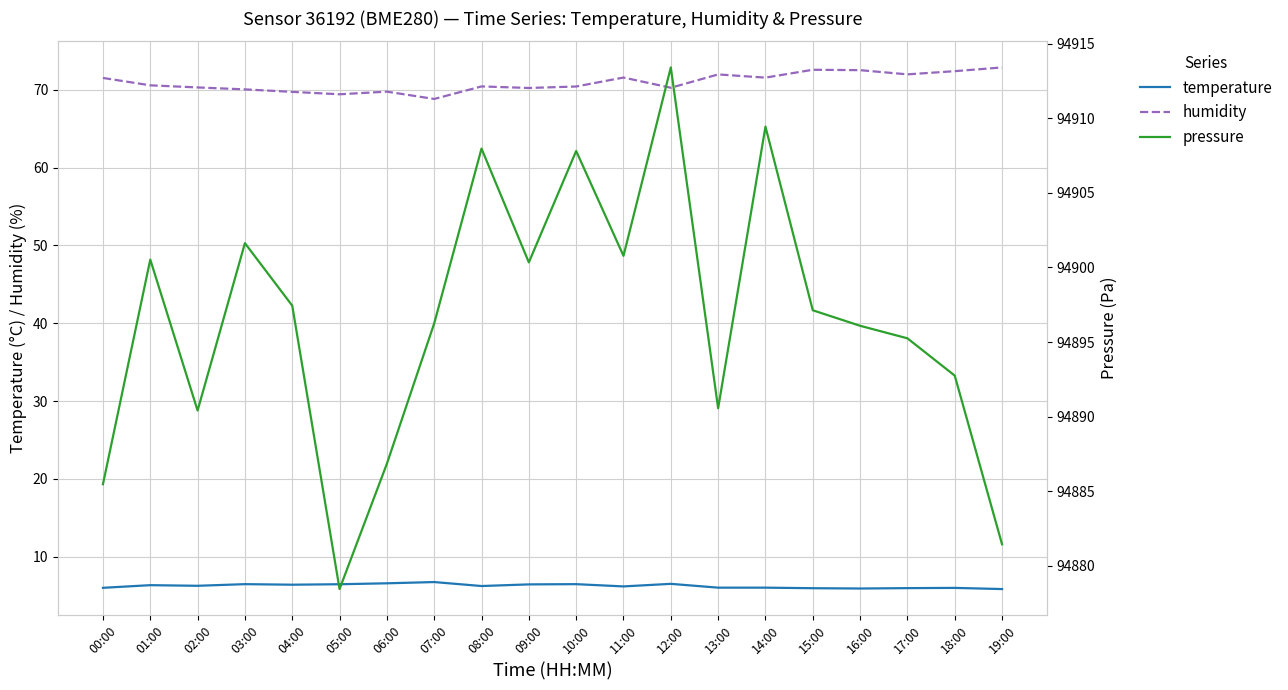

What is the total value across all series at 00:00?

94963.0